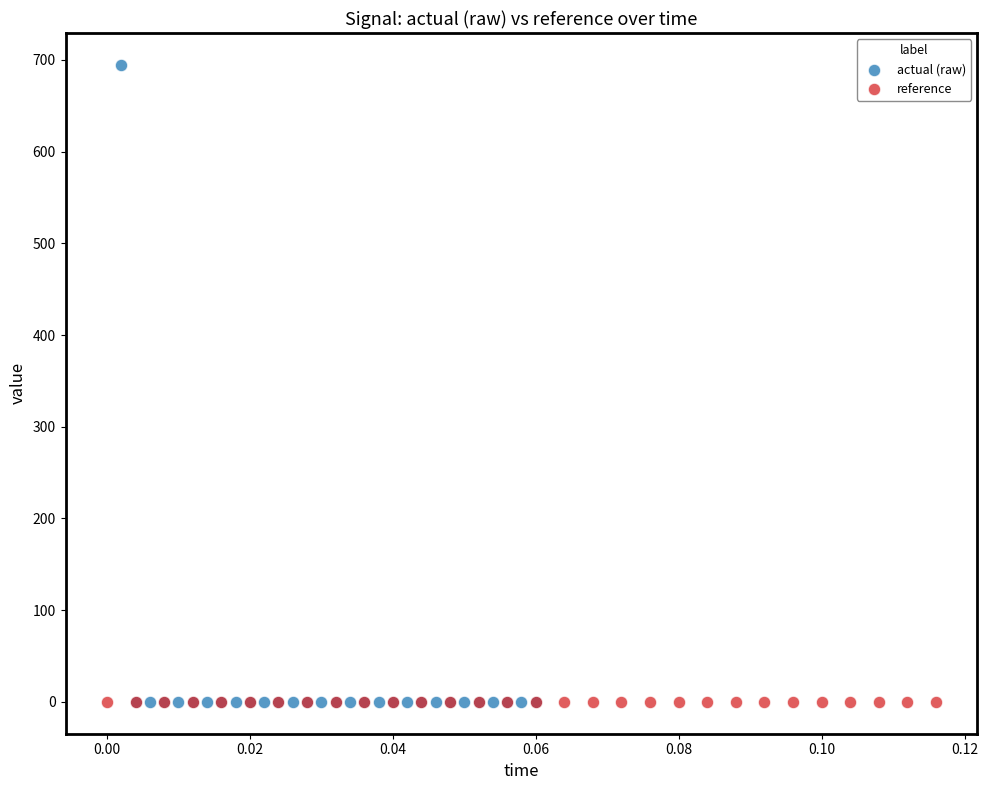

Which series reaches the maximum Y coordinate?

actual (raw)